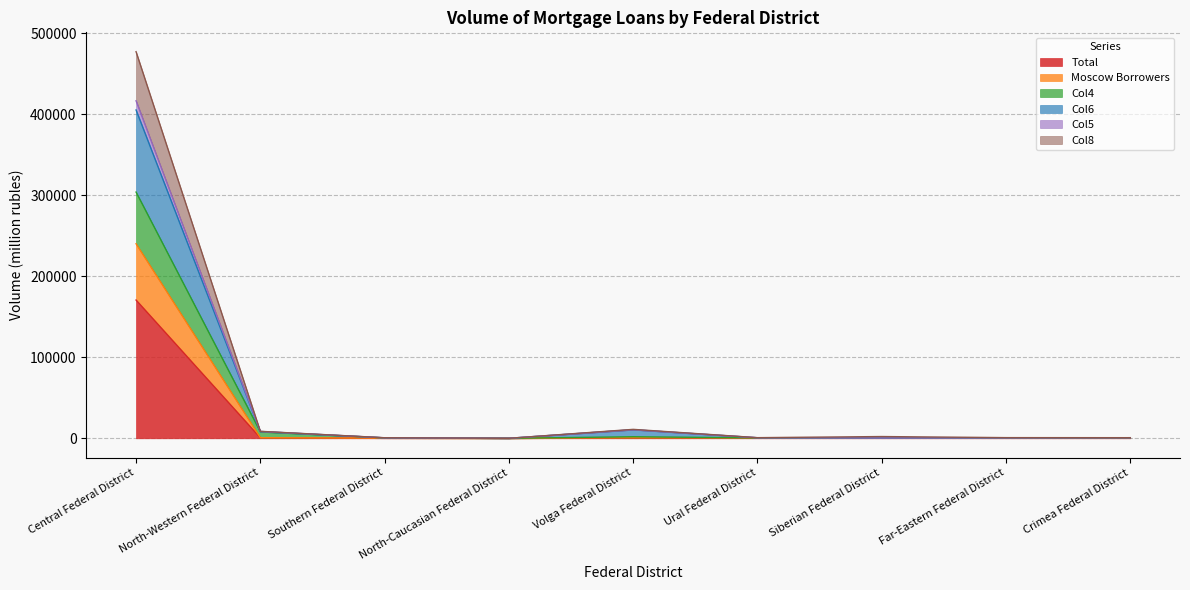

What is the highest value of the Total series?

170673